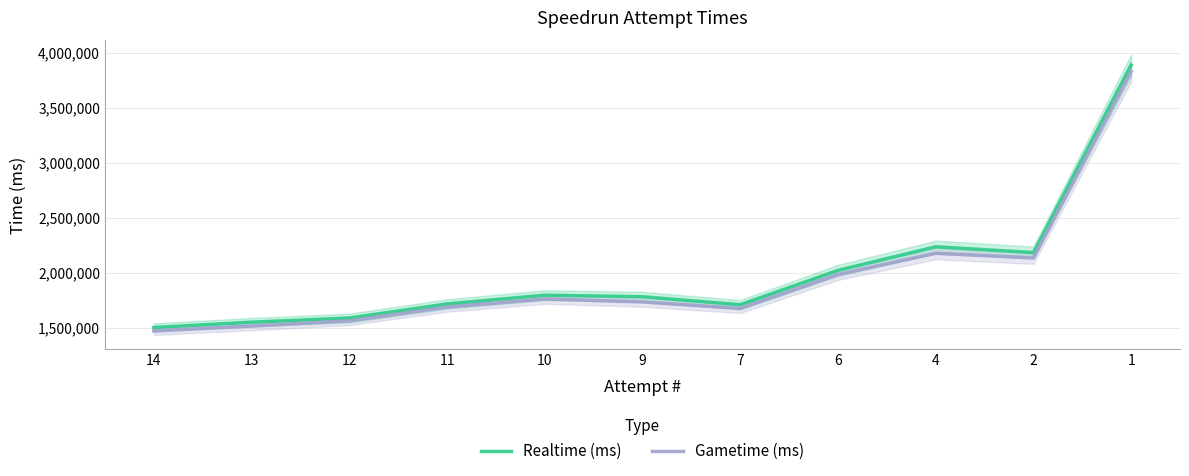

What is the difference between the highest and lowest values at 10?

34111